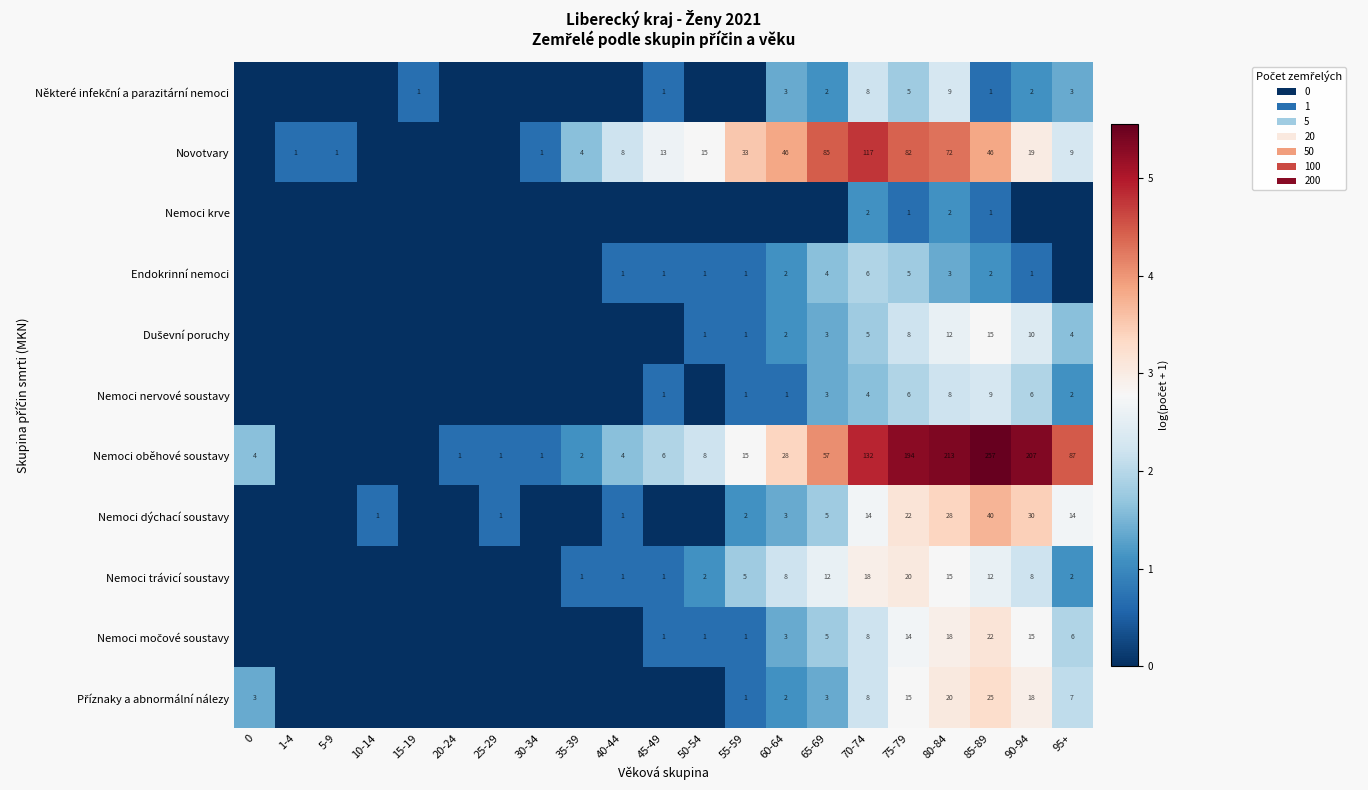

Is it true that Nemoci nervové soustavy equals 6 at 90-94?

True